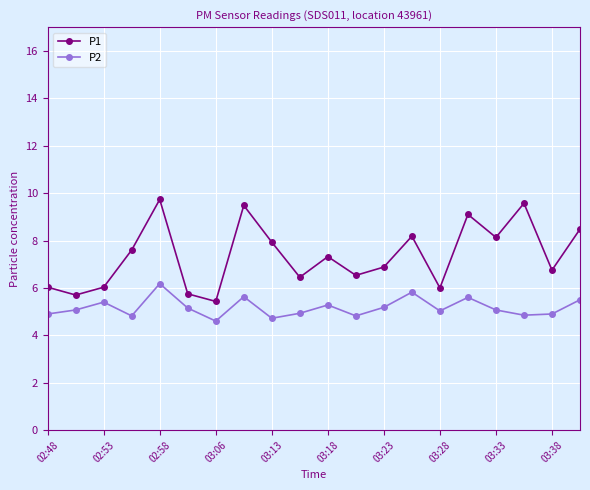

What is the average value of the P2 series?

5.2